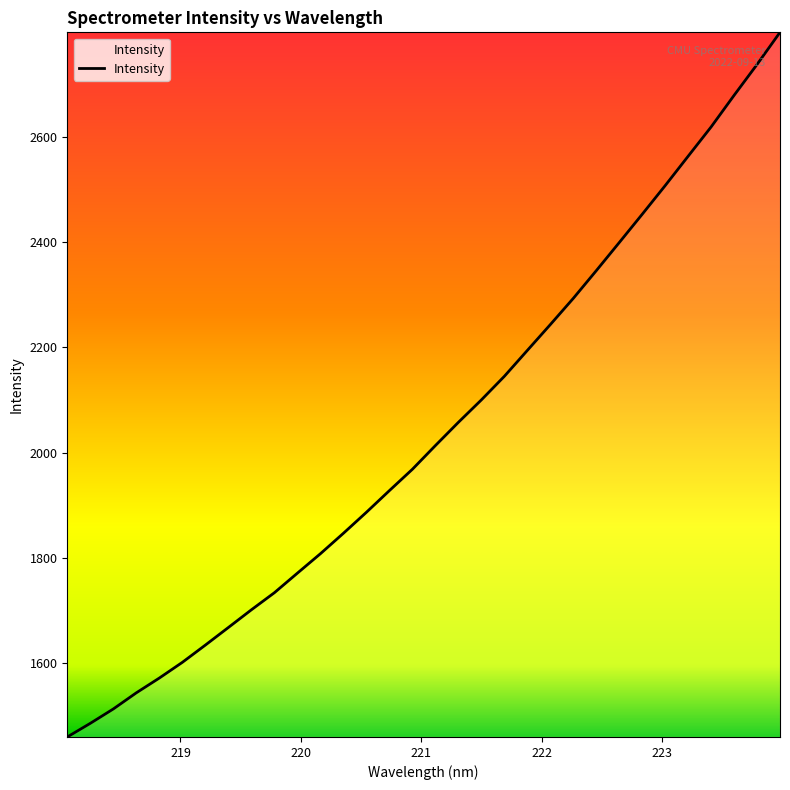

What is the greatest value displayed?

2798.1